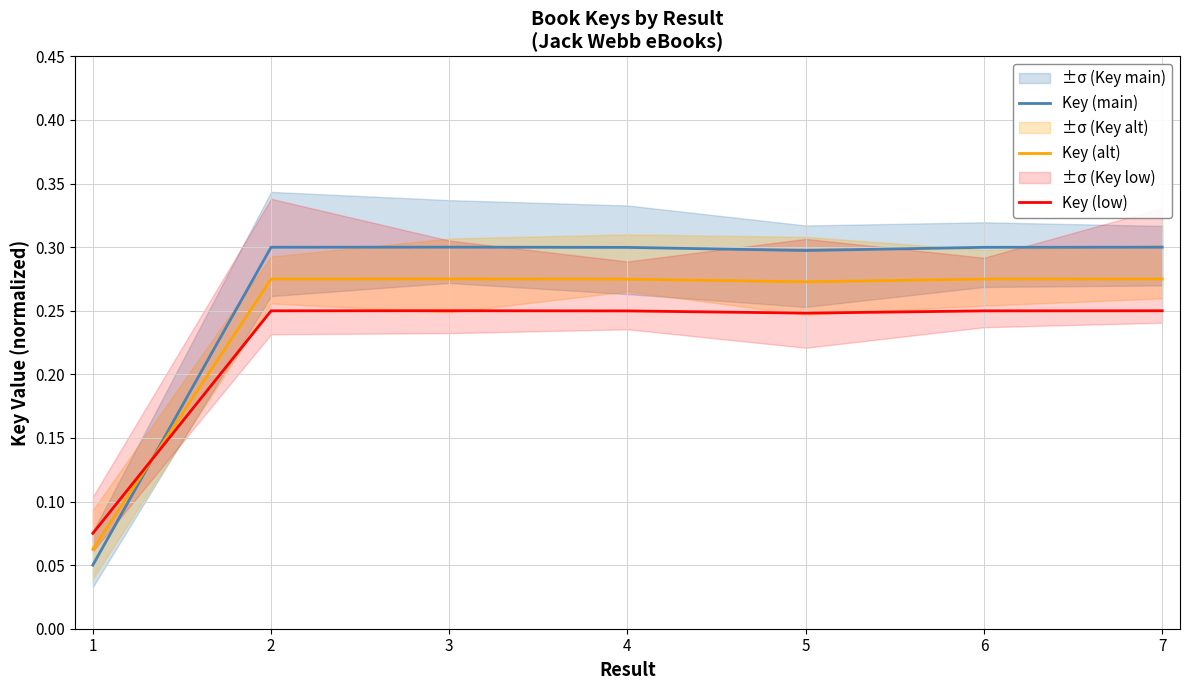

The value of Key (alt) at 6 is 0.4. True or false?

False